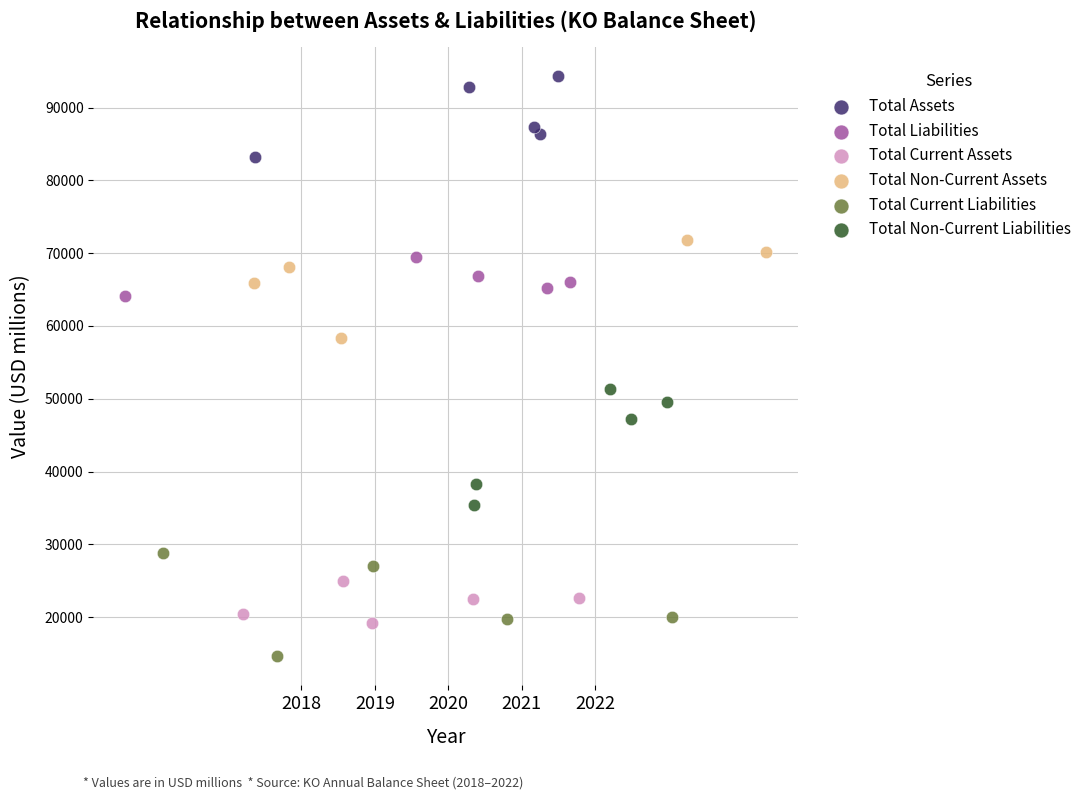

Which series reaches the minimum Y coordinate?

Total Current Liabilities